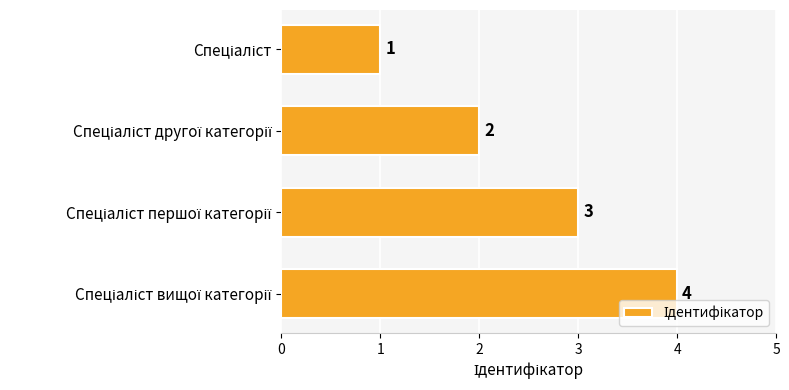

What is the sum of all values?

10